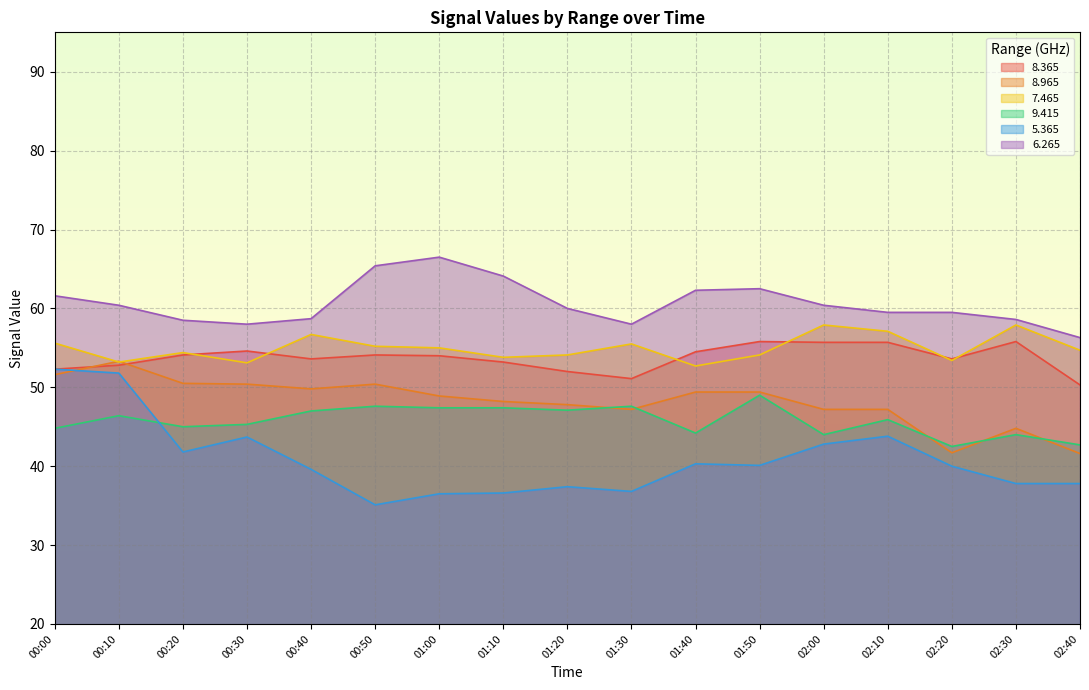

True or false:   8.365 and   5.365 cross at least once.

False